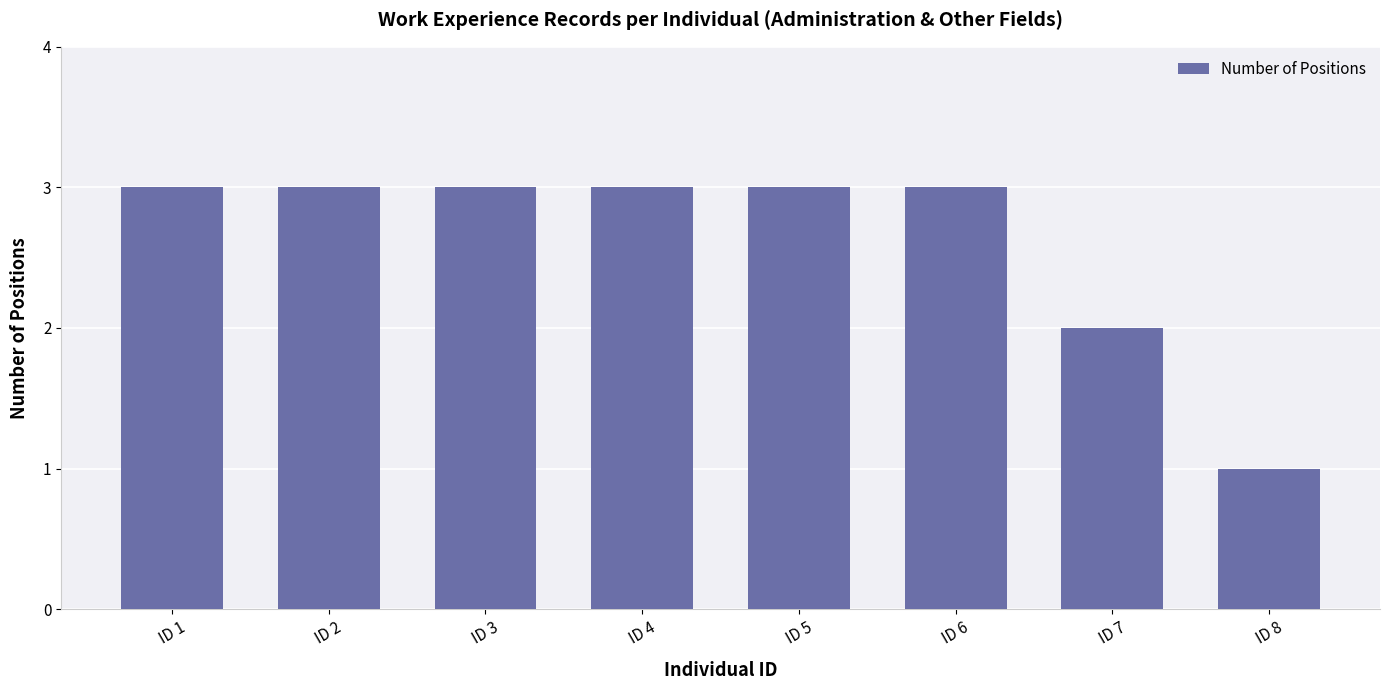

Which has a higher value, ID 8 or ID 7?

ID 7